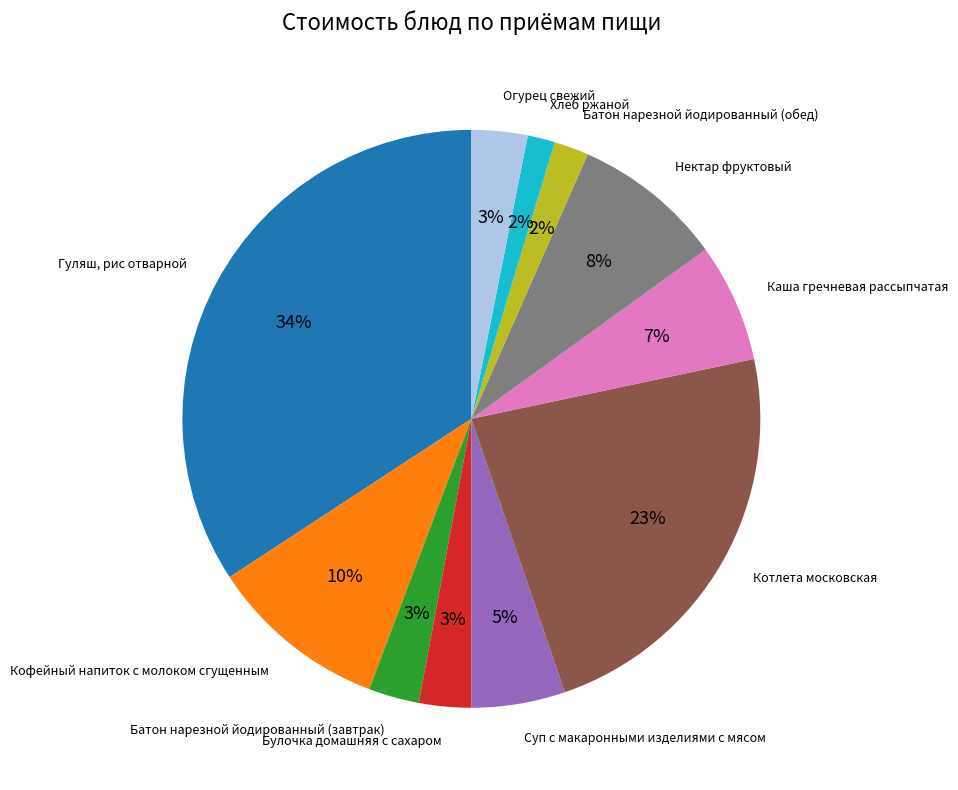

How many slices are in this pie chart?

11